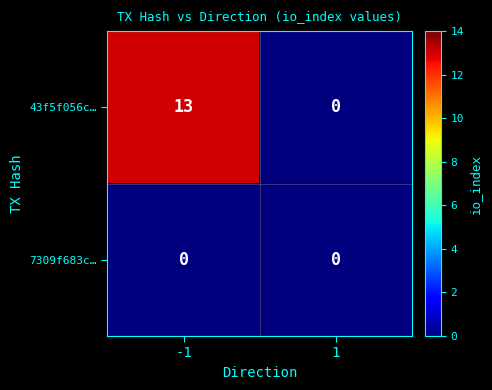

At which category is the sum across all series the highest?

-1